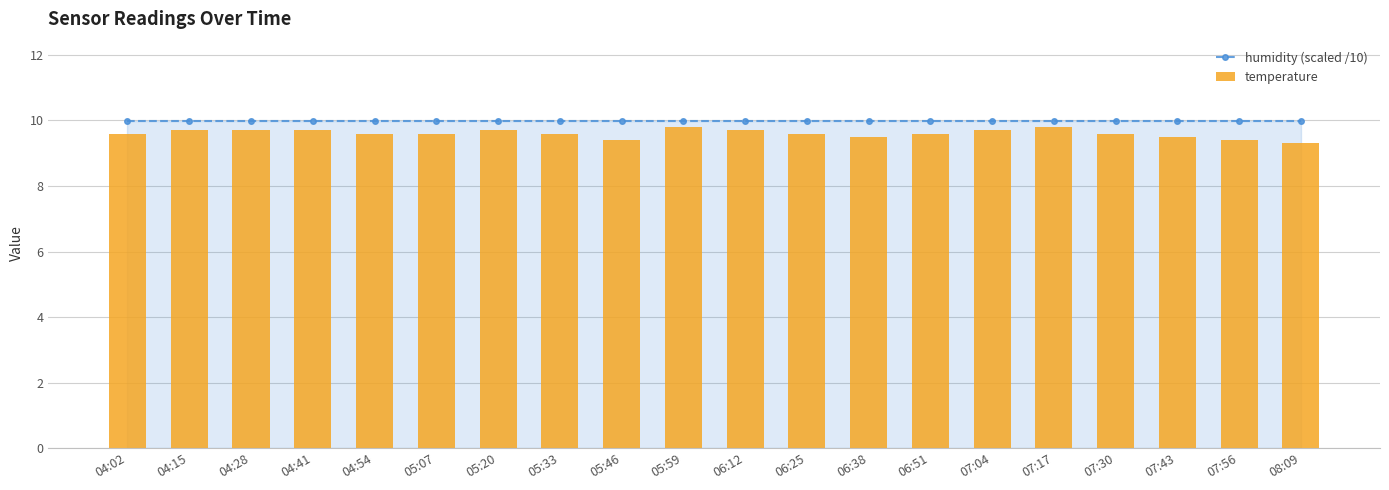

Which series has the largest range (max minus min)?

temperature